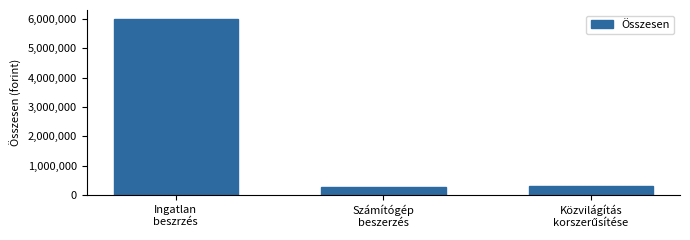

Reading left to right, list all the values displayed in this chart.

6000000	270000	300000